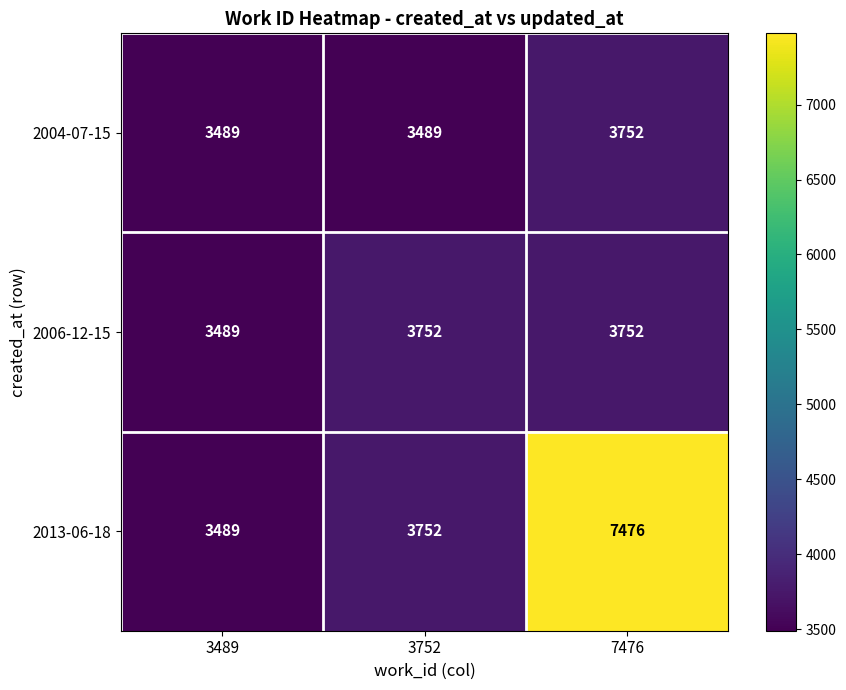

Reading right to left, what are all the values shown in this chart?

2004-07-15: 7476=3752	3752=3489	3489=3489
2006-12-15: 7476=3752	3752=3752	3489=3489
2013-06-18: 7476=7476	3752=3752	3489=3489